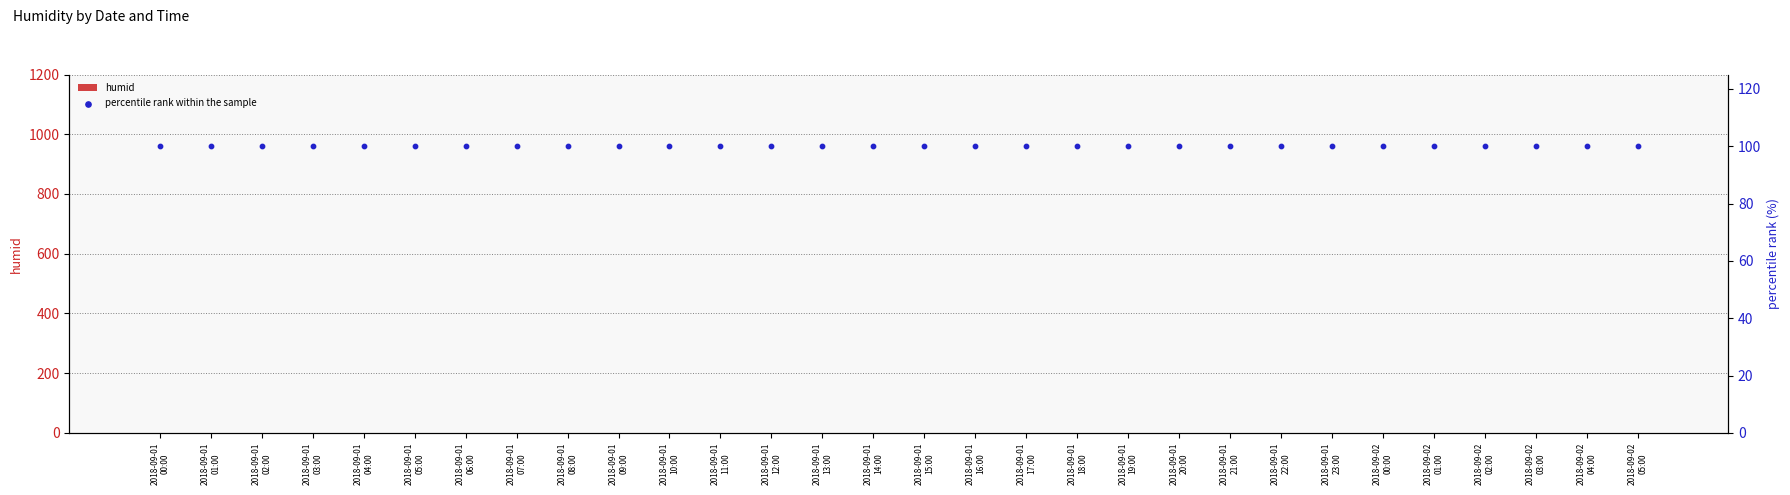

Which series has the largest total across all categories?

percentile rank within the sample